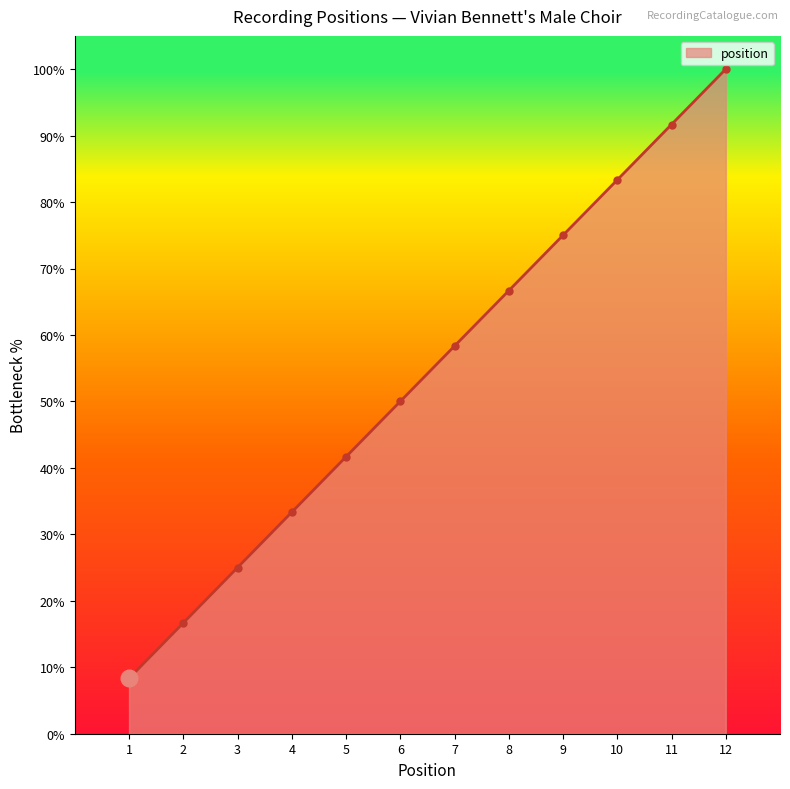

What is the value of the 1st point from the left?

8.3